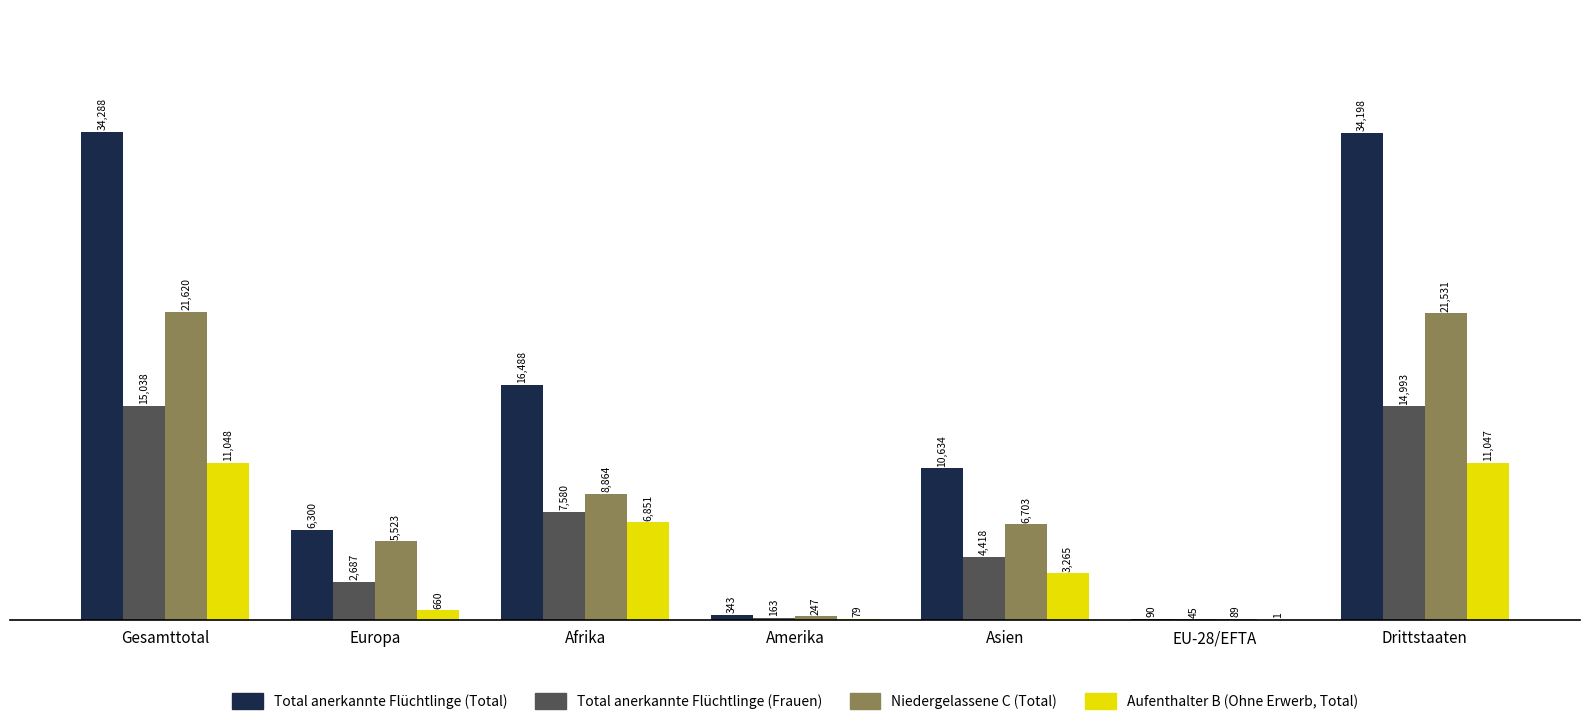

What are all the series names shown in the legend?

Total anerkannte Flüchtlinge (Total), Total anerkannte Flüchtlinge (Frauen), Niedergelassene C (Total), Aufenthalter B (Ohne Erwerb, Total)